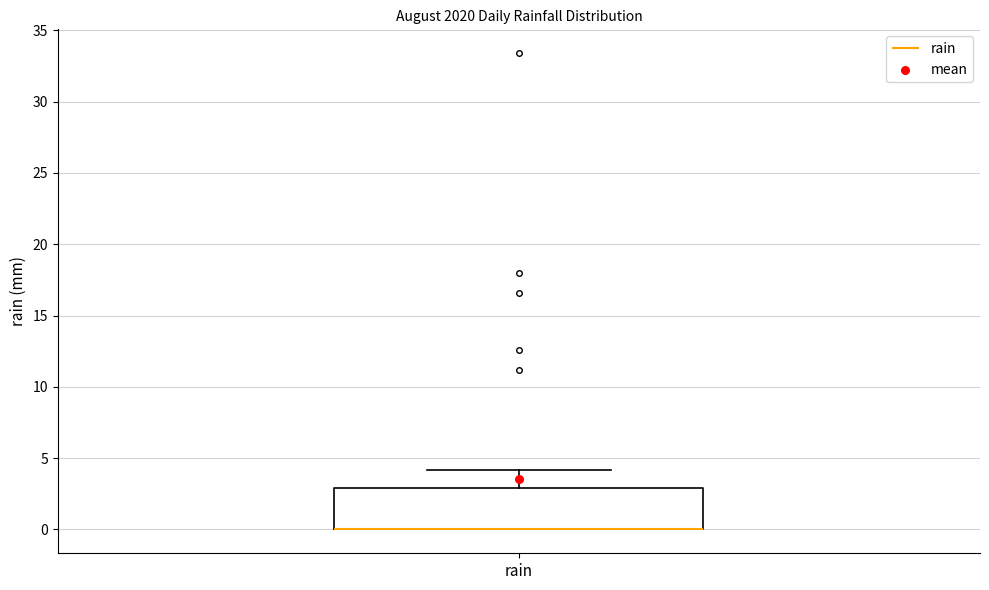

Read this box plot against the y-axis: the position of the median line, the range covered by the box, and the ends of both whiskers. The values are not printed on the chart, so give them approximately, as read against the axis.

median 0 (drawn on the box's lower edge), box 0 to 3, whiskers 0 to 4